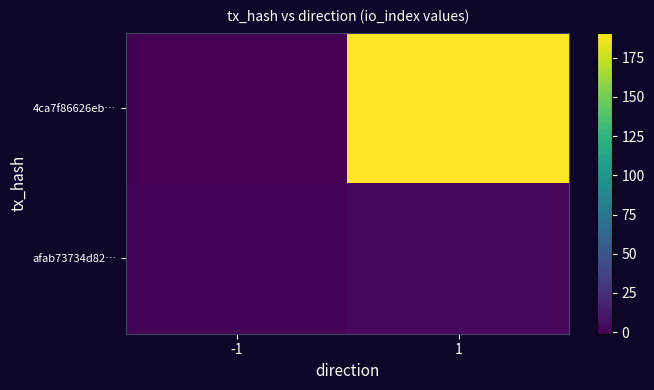

Between -1 and 1, which is larger?

1